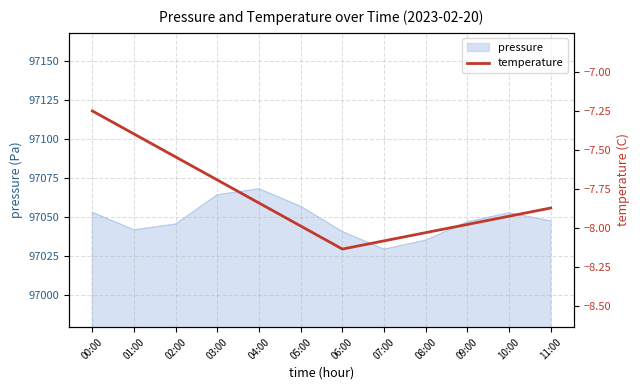

Does the chart have visible grid lines?

Yes